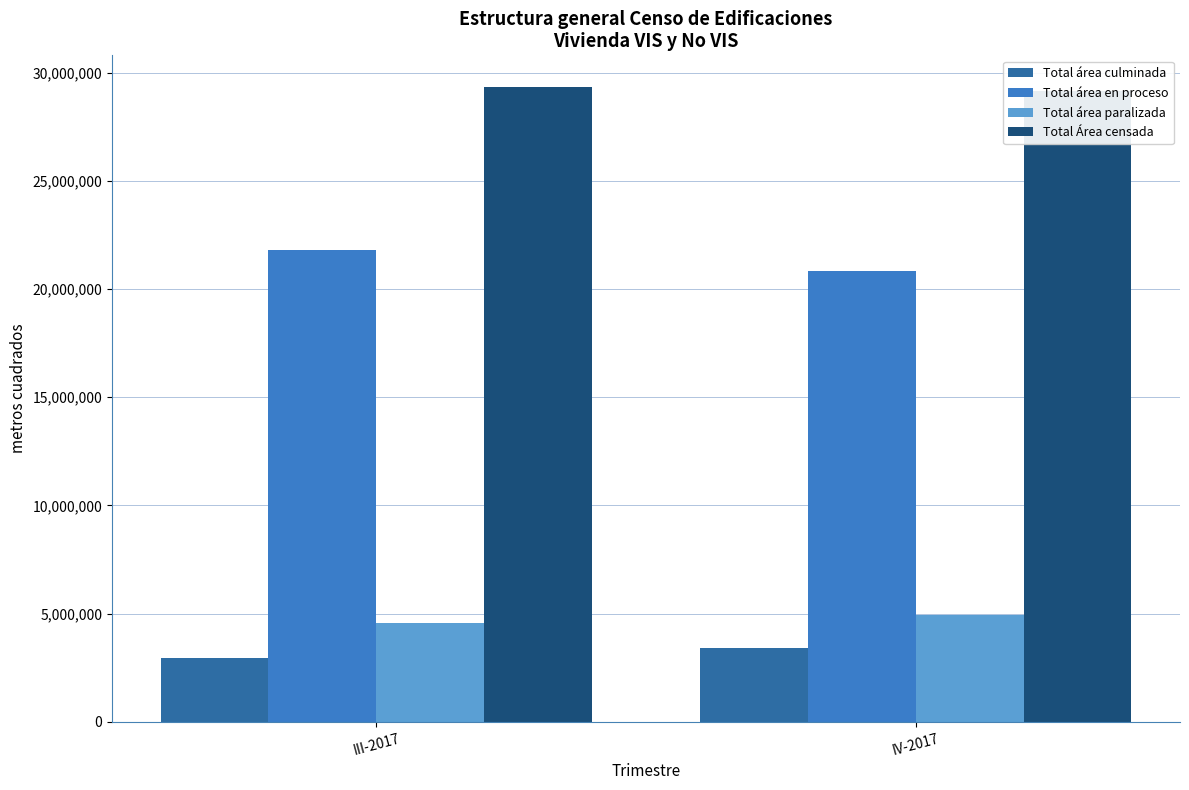

What is the value of the Total área culminada bar at the 1st from the left?

2972769